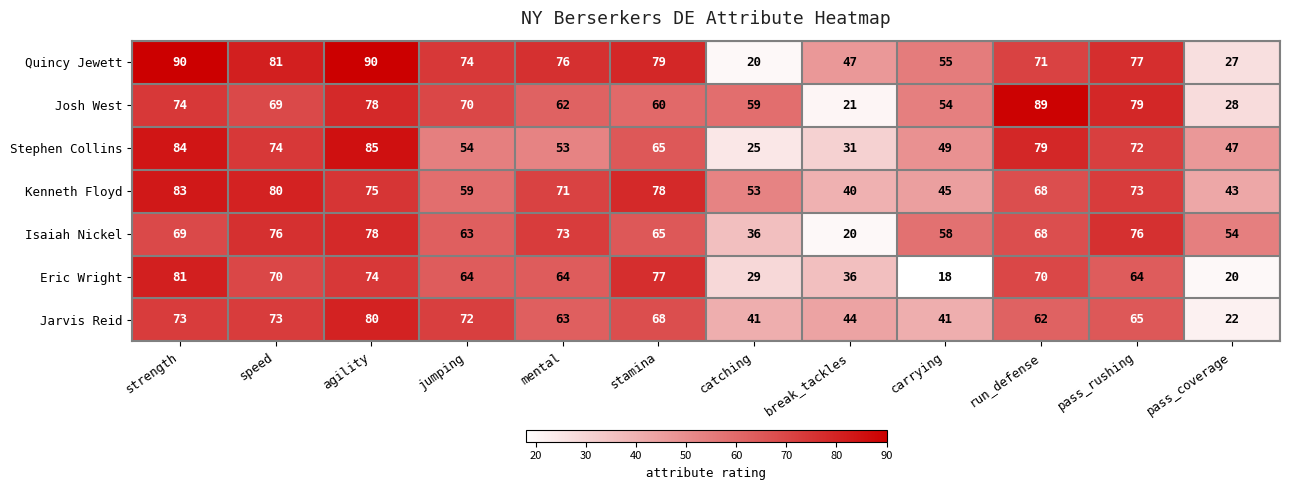

At how many categories does at least one series exceed 65?

8